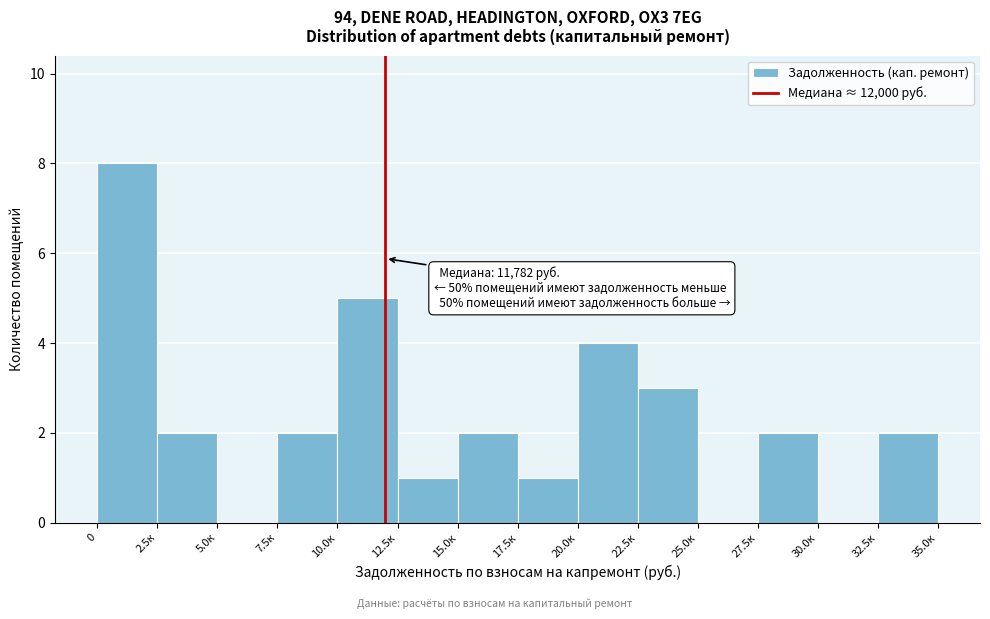

Reading left to right, transcribe all the data shown in this chart.

0=8	2.5к=2	5.0к=0	7.5к=2	10.0к=5	12.5к=1	15.0к=2	17.5к=1	20.0к=4	22.5к=3	25.0к=0	27.5к=2	30.0к=0	32.5к=2